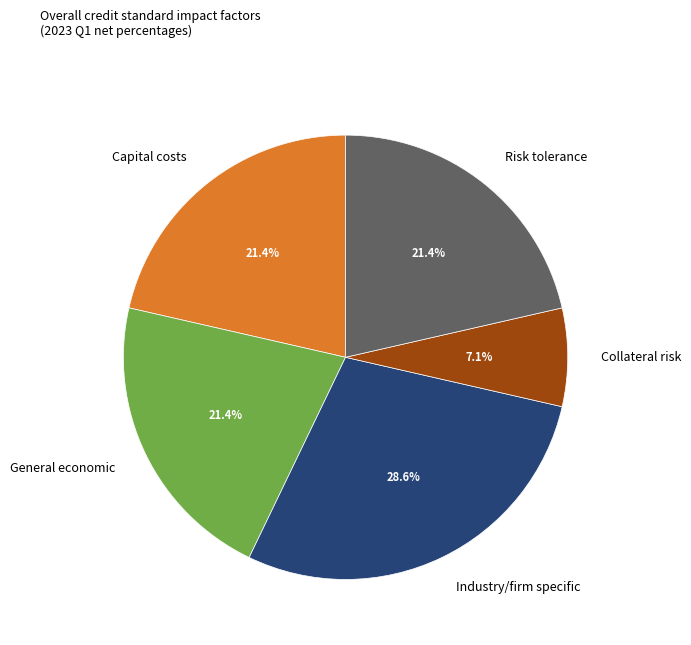

What percentage is NOT represented by Risk tolerance?

78.6%